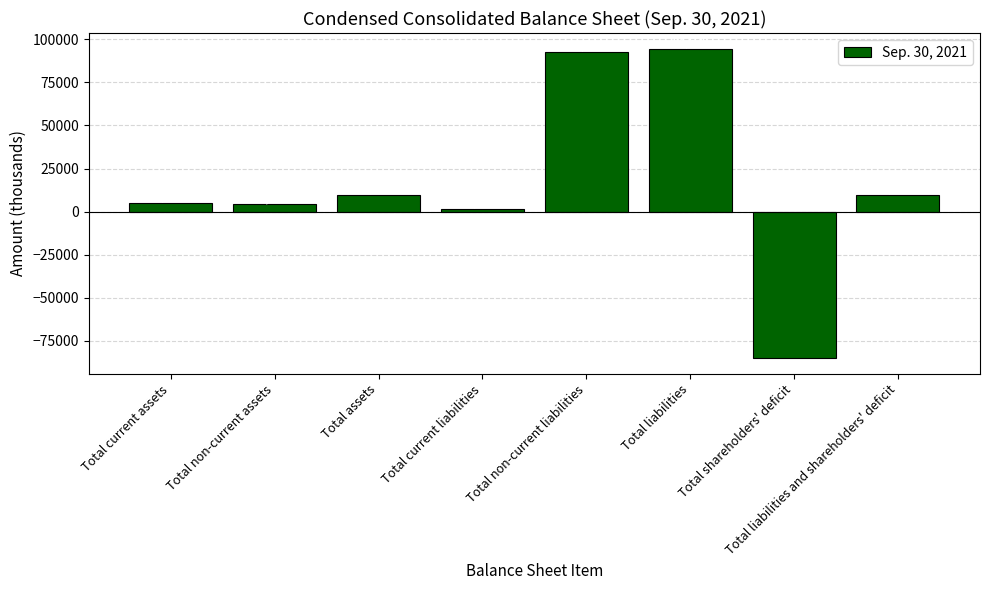

Which label corresponds to the largest value in the chart?

Total liabilities